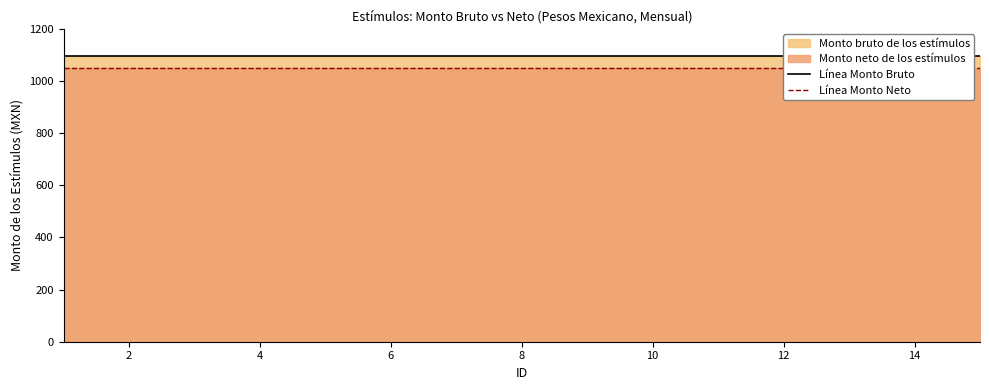

Which series has the largest total across all categories?

Línea Monto Bruto